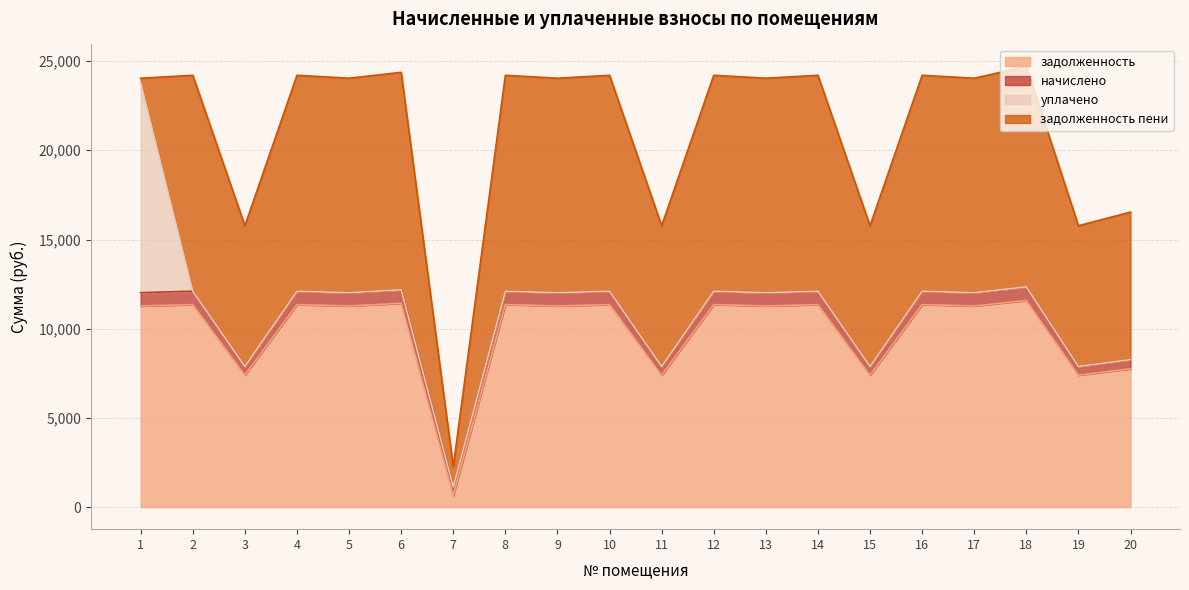

In начислено, how many points are lower than both neighbors (excluding endpoints)?

9